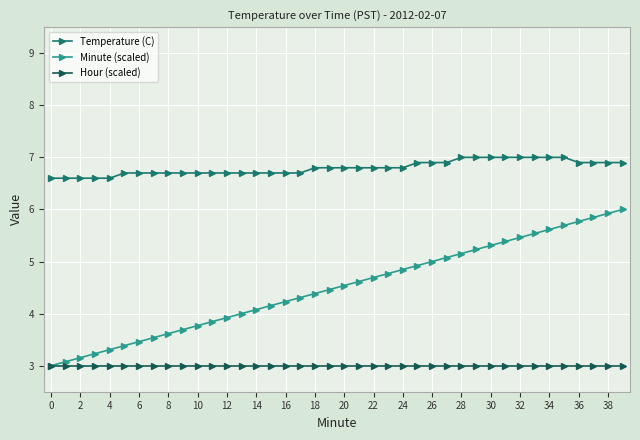

What is the maximum value for Minute (scaled)?

6.0